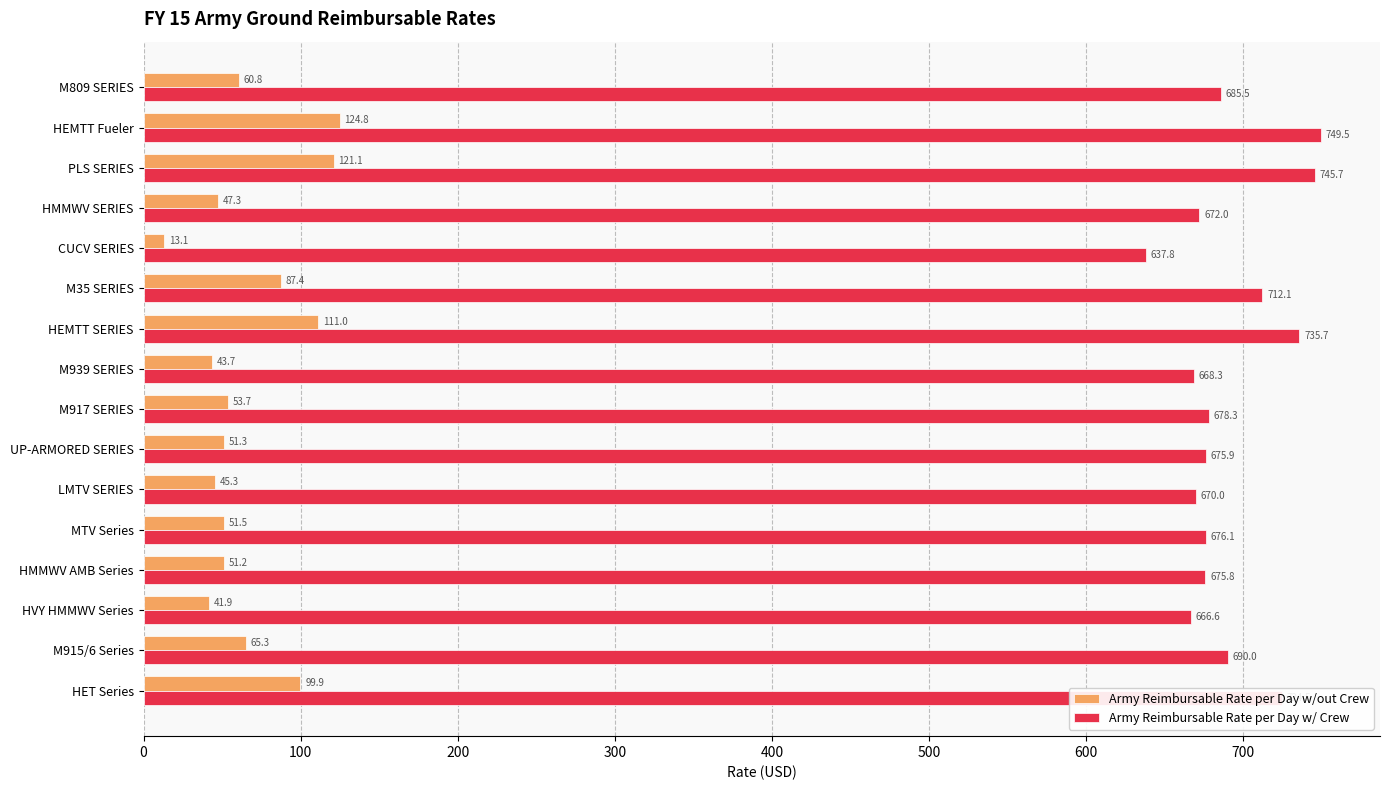

What is the difference between the second highest and minimum values in the Army Reimbursable Rate per Day w/ Crew series?

107.9